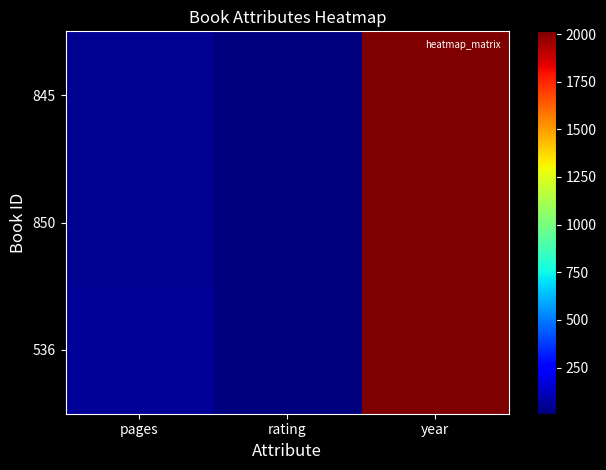

What is the total value across all series at pages?

137